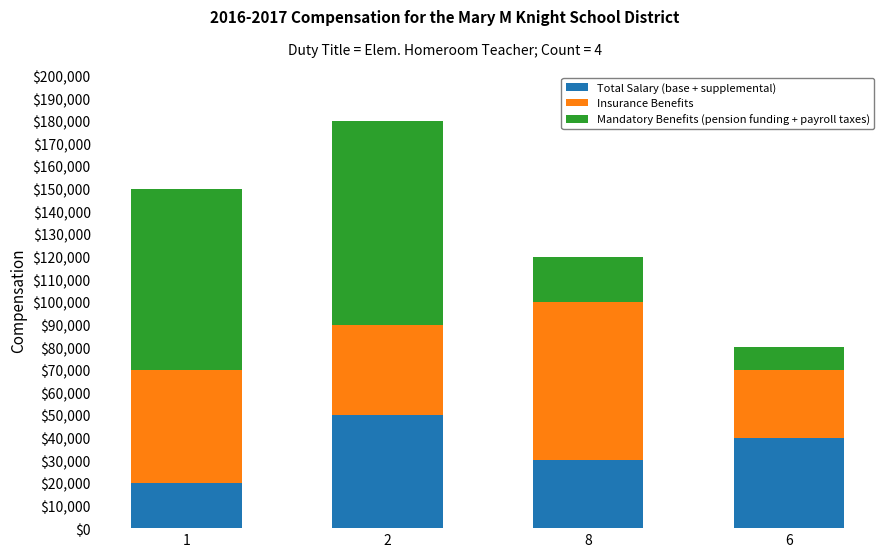

What are all the series names shown in the legend?

Total Salary (base + supplemental), Insurance Benefits, Mandatory Benefits (pension funding + payroll taxes)